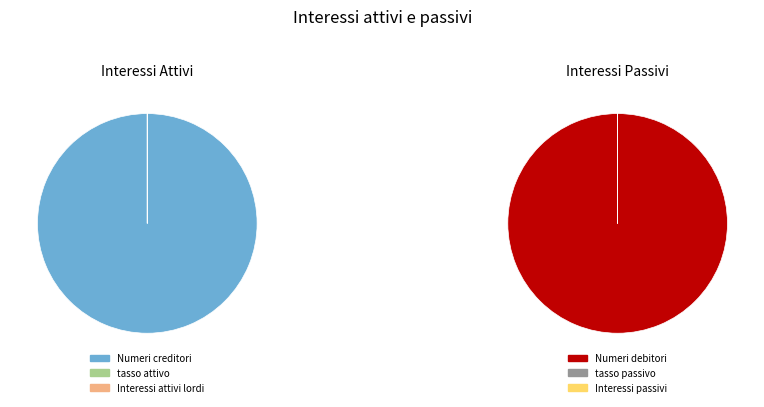

The tasso passivo slice represents 0% of the pie. True or false?

True